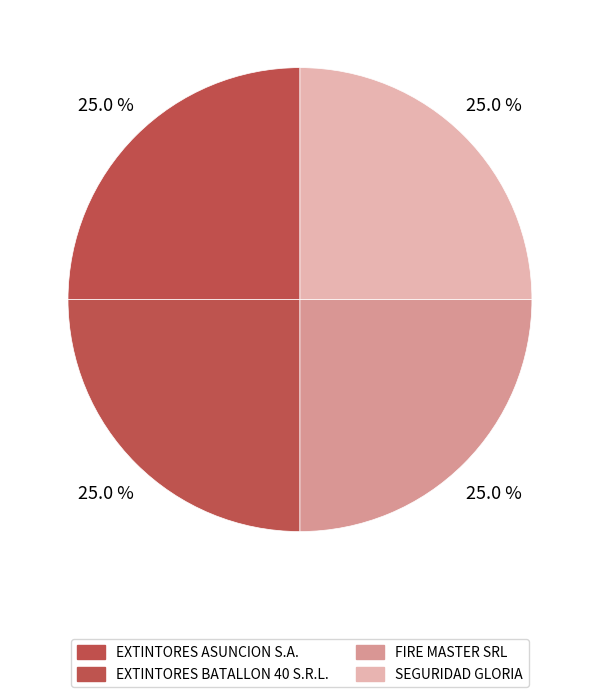

True or false: FIRE MASTER SRL accounts for 39% of the total.

False